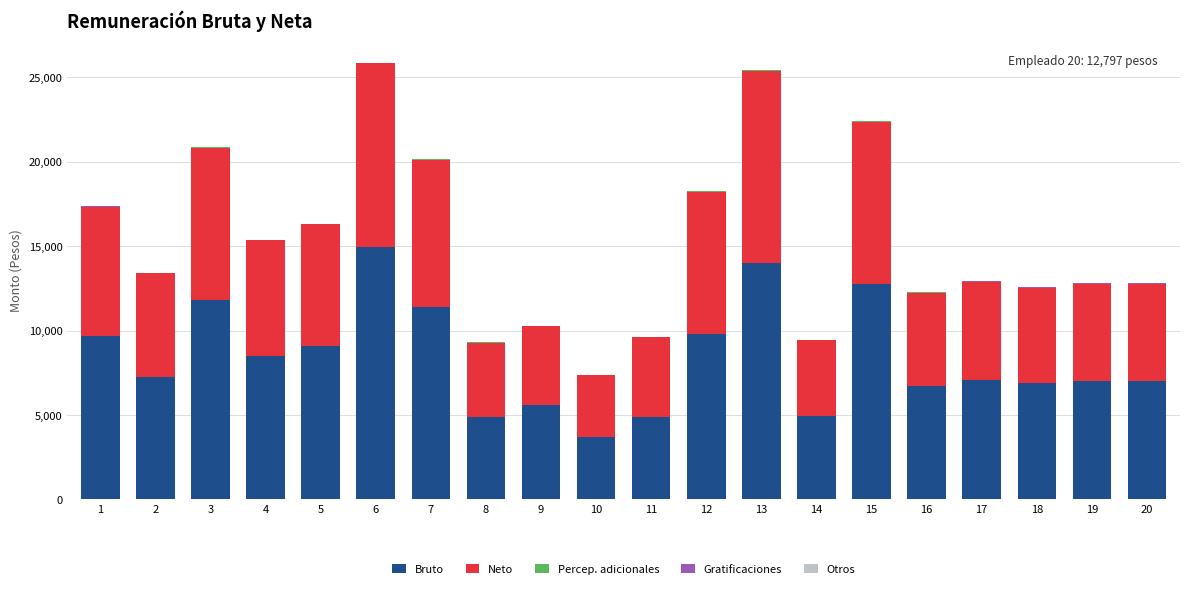

The Otros series shows 0 at 19. True or false?

False